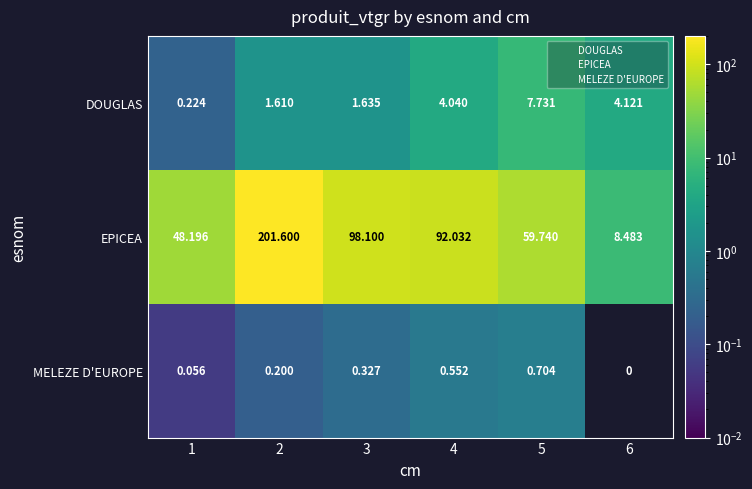

Is the value of DOUGLAS at 5 greater than the value of EPICEA at 1?

No